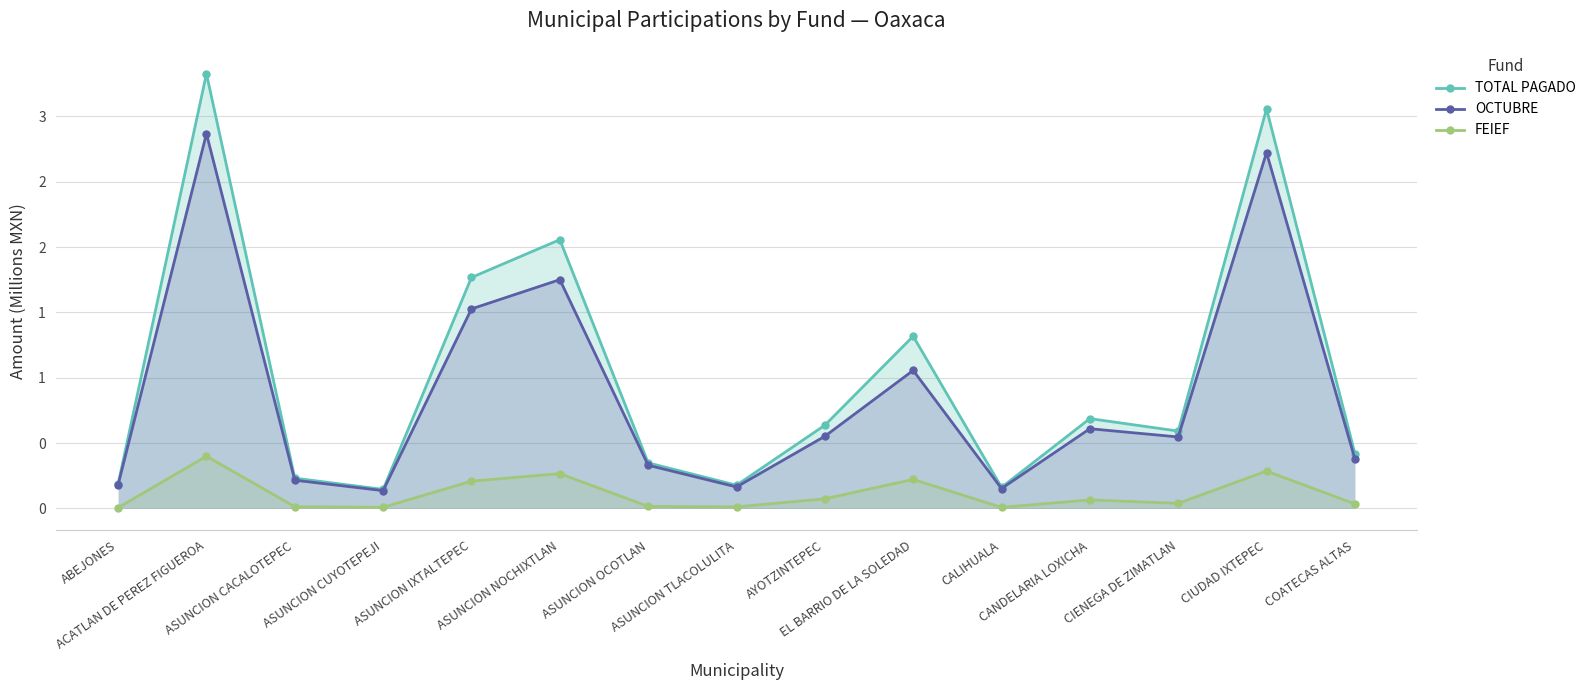

Reading left to right, list all the values displayed in this chart.

TOTAL PAGADO: ABEJONES=0.2	ACATLAN DE PEREZ FIGUEROA=3.3	ASUNCION CACALOTEPEC=0.2	ASUNCION CUYOTEPEJI=0.1	ASUNCION IXTALTEPEC=1.8	ASUNCION NOCHIXTLAN=2.1	ASUNCION OCOTLAN=0.3	ASUNCION TLACOLULITA=0.2	AYOTZINTEPEC=0.6	EL BARRIO DE LA SOLEDAD=1.3	CALIHUALA=0.2	CANDELARIA LOXICHA=0.7	CIENEGA DE ZIMATLAN=0.6	CIUDAD IXTEPEC=3.1	COATECAS ALTAS=0.4
OCTUBRE: ABEJONES=0.2	ACATLAN DE PEREZ FIGUEROA=2.9	ASUNCION CACALOTEPEC=0.2	ASUNCION CUYOTEPEJI=0.1	ASUNCION IXTALTEPEC=1.5	ASUNCION NOCHIXTLAN=1.8	ASUNCION OCOTLAN=0.3	ASUNCION TLACOLULITA=0.2	AYOTZINTEPEC=0.6	EL BARRIO DE LA SOLEDAD=1.1	CALIHUALA=0.2	CANDELARIA LOXICHA=0.6	CIENEGA DE ZIMATLAN=0.5	CIUDAD IXTEPEC=2.7	COATECAS ALTAS=0.4
FEIEF: ABEJONES=0.0	ACATLAN DE PEREZ FIGUEROA=0.4	ASUNCION CACALOTEPEC=0.0	ASUNCION CUYOTEPEJI=0.0	ASUNCION IXTALTEPEC=0.2	ASUNCION NOCHIXTLAN=0.3	ASUNCION OCOTLAN=0.0	ASUNCION TLACOLULITA=0.0	AYOTZINTEPEC=0.1	EL BARRIO DE LA SOLEDAD=0.2	CALIHUALA=0.0	CANDELARIA LOXICHA=0.1	CIENEGA DE ZIMATLAN=0.0	CIUDAD IXTEPEC=0.3	COATECAS ALTAS=0.0